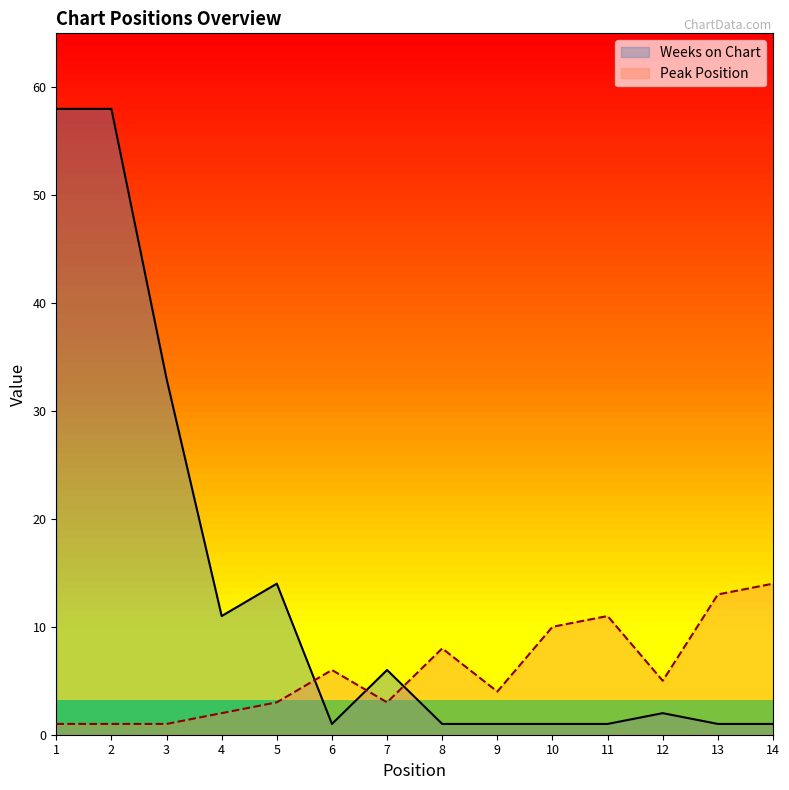

How many data points in Weeks on Chart are above 2?

6